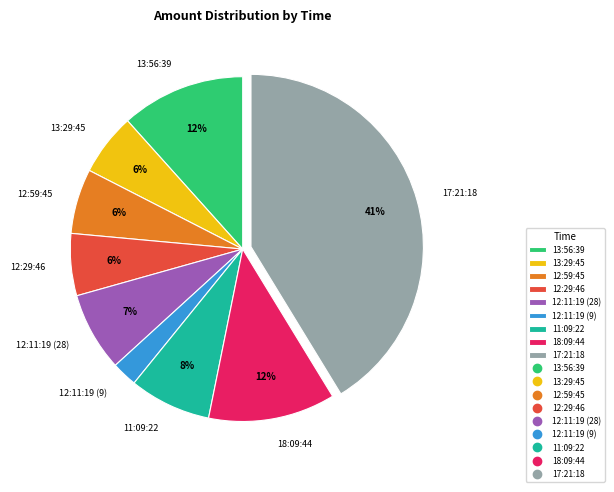

To the nearest percent, what portion does 12:11:19 (9) represent?

2%